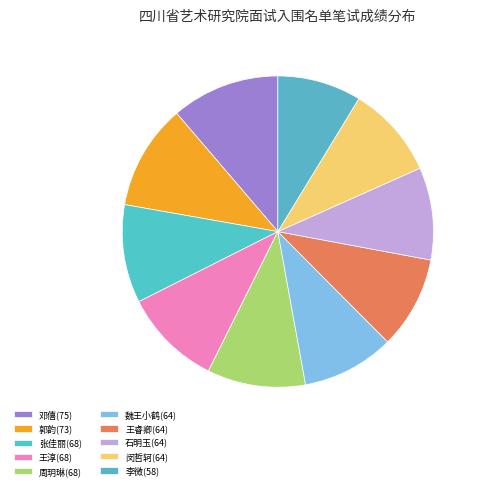

Rank the categories by value from lowest to highest.

李微(58), 魏王小鹤(64), 王睿卿(64), 石明玉(64), 闵哲轲(64), 张佳丽(68), 王淳(68), 周玥琳(68), 郭韵(73), 邓僖(75)